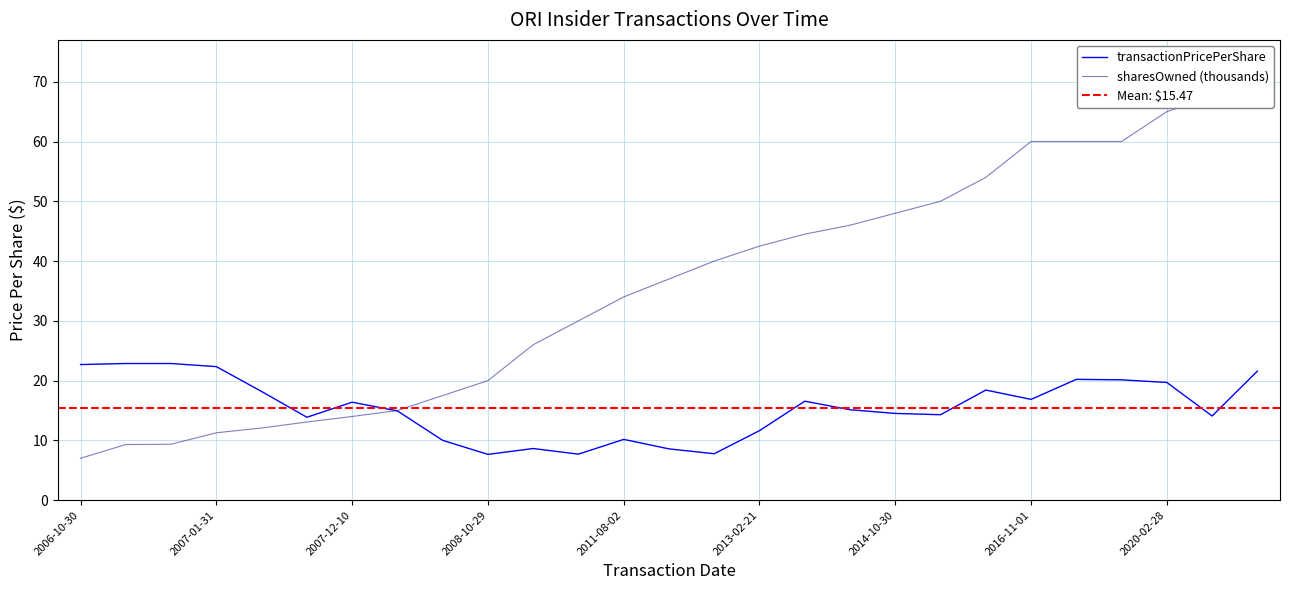

How many times do transactionPricePerShare and sharesOwnedFollowingTransaction cross each other?

1